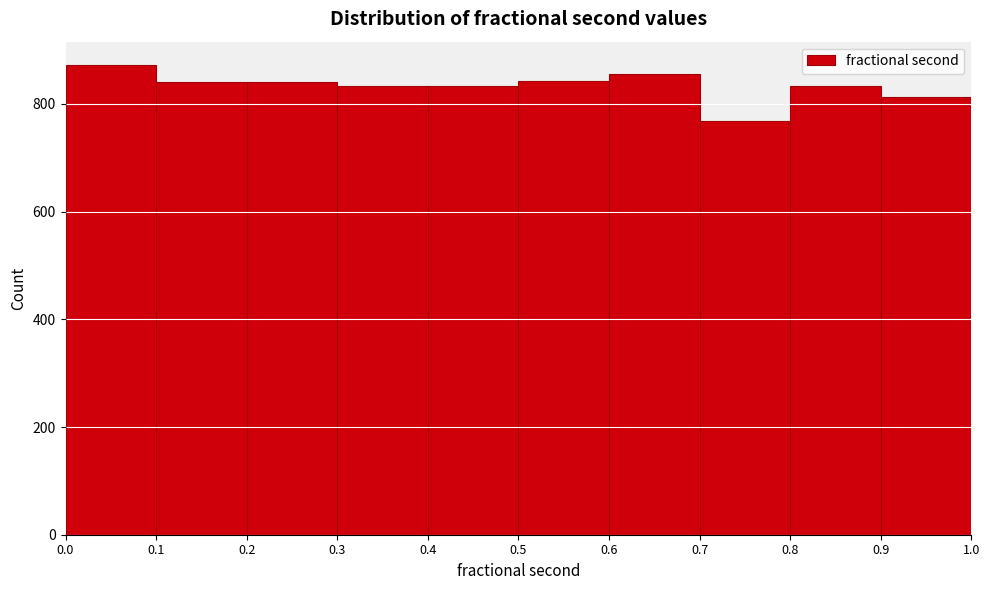

Reading left to right, transcribe this chart: for each bar, give the range it covers on the x-axis and its height. The values are not printed on the chart, so give them approximately, as read against the axis.

0.0 to 0.1: 880
0.1 to 0.2: 840
0.2 to 0.3: 840
0.3 to 0.4: 840
0.4 to 0.5: 840
0.5 to 0.6: 840
0.6 to 0.7: 860
0.7 to 0.8: 760
0.8 to 0.9: 840
0.9 to 1.0: 820